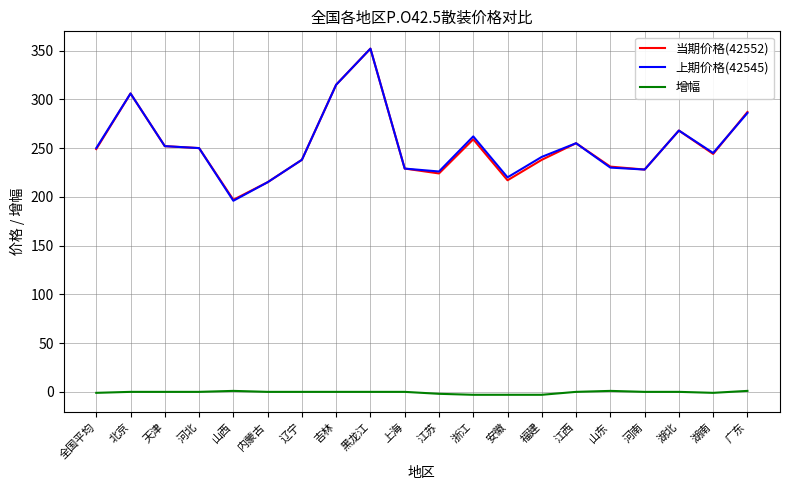

How many lines are shown in the chart?

3